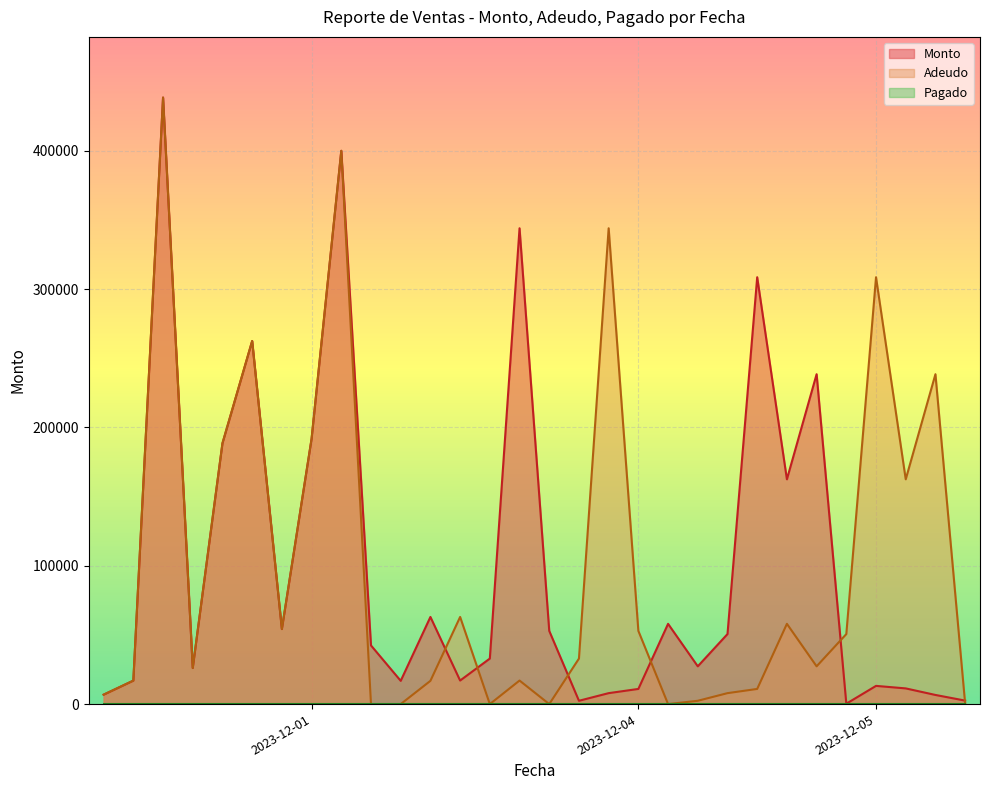

Reading left to right, list all the values displayed in this chart.

Monto: 6809.6	16959.6	438500.0	26080.6	188552.0	262500.0	54243.5	191800.0	400000.0	42395.6	16808.8	63000.0	17017.0	32917.5	344000.0	52908.0	2394.0	7910.0	10959.2	58020.0	27300.0	50624.0	308600.0	162500.0	238500.0	280.0	13160.0	11340.0	6600.0	2523.5
Adeudo: 6809.6	16959.6	438500.0	26080.6	188552.0	262500.0	54243.5	191800.0	400000.0	0.0	0.0	16808.8	63000.0	0.0	17017.0	0.0	32917.5	344000.0	52908.0	0.0	2394.0	7910.0	10959.2	58020.0	27300.0	50624.0	308600.0	162500.0	238500.0	280.0